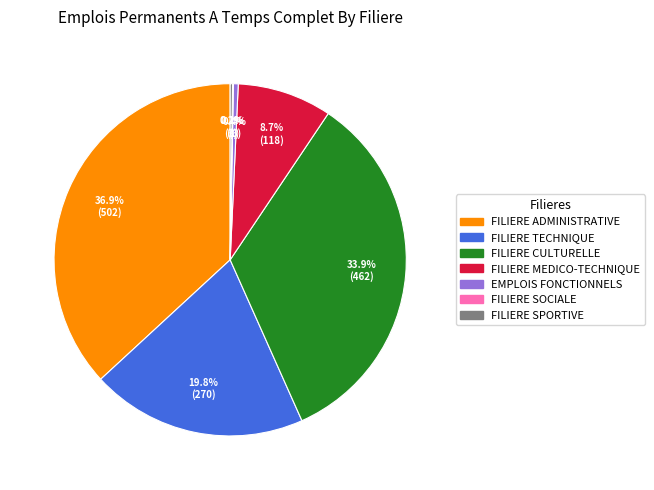

Which has a higher value, FILIERE CULTURELLE or EMPLOIS FONCTIONNELS?

FILIERE CULTURELLE